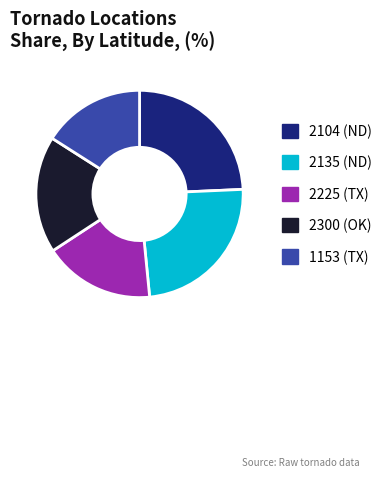

Combined, do 2300 (OK) and 1153 (TX) account for over 50%?

No